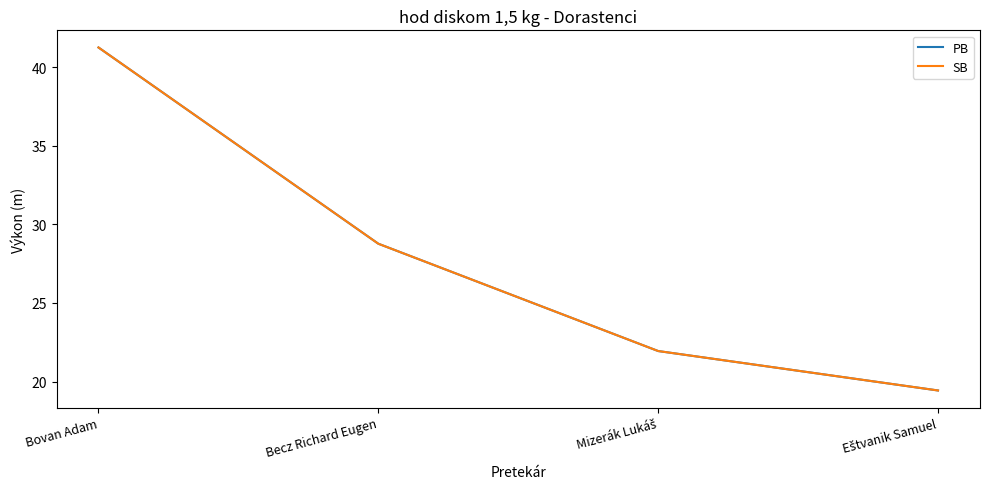

Read the SB value at Bovan Adam.

41.3